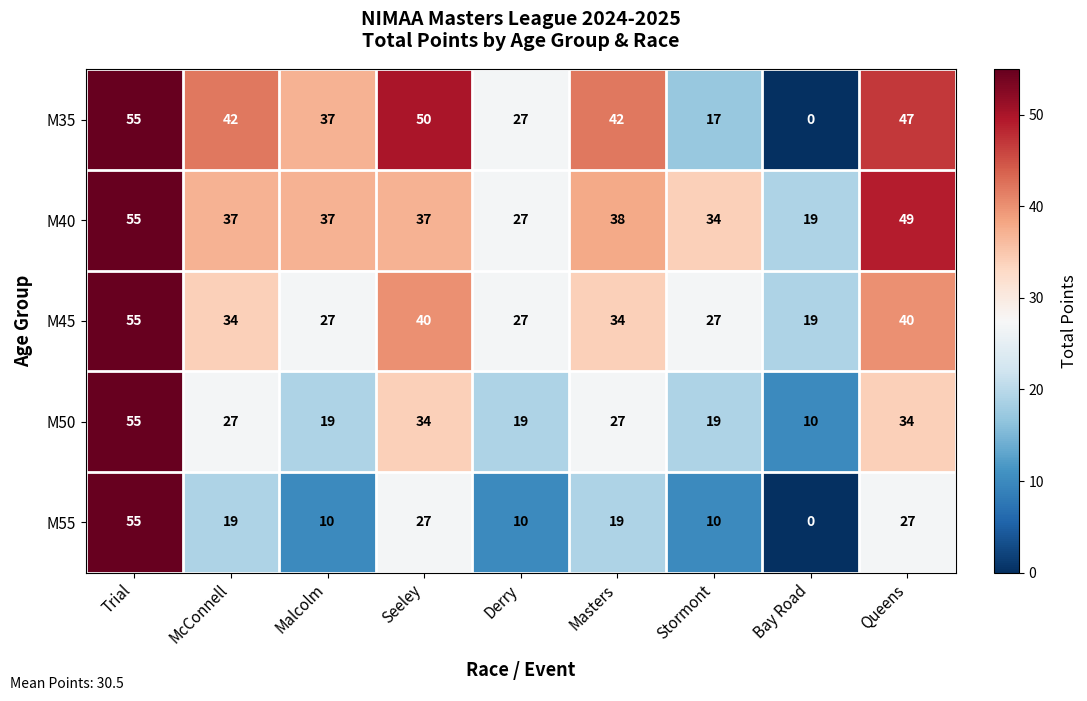

At McConnell, list the series in order from smallest to largest.

M55, M50, M45, M40, M35